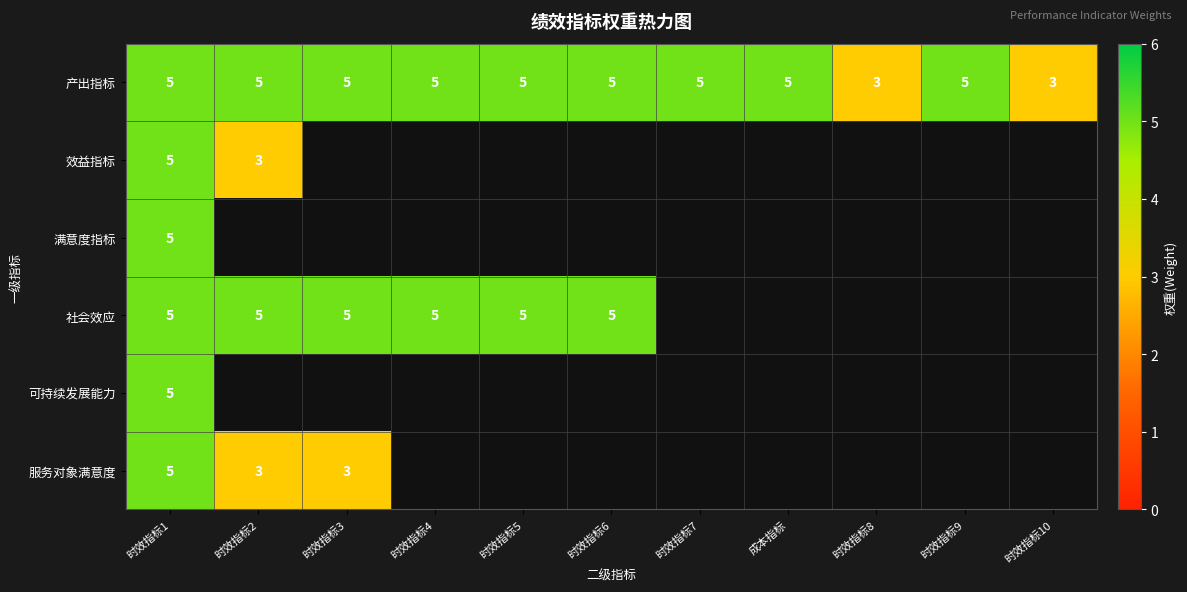

The 效益指标 series shows 3 at 时效指标2. True or false?

True